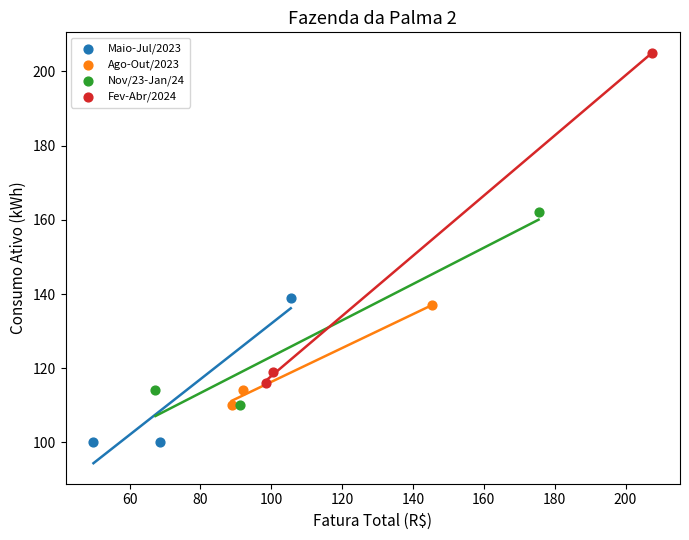

Which series contains the highest Y value?

Fev-Abr/2024